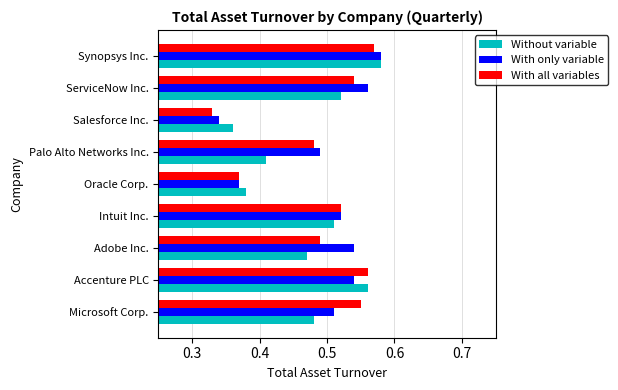

Count the number of data series in this chart.

3